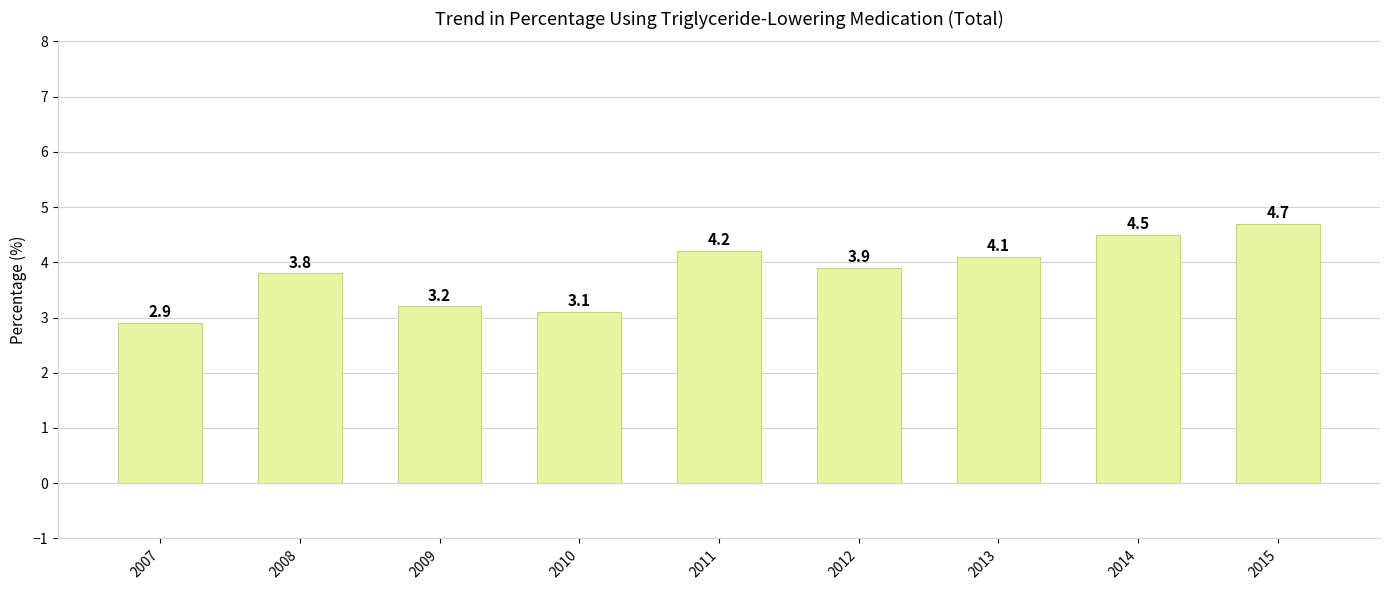

What is the value of the 6th bar from the left?

3.9